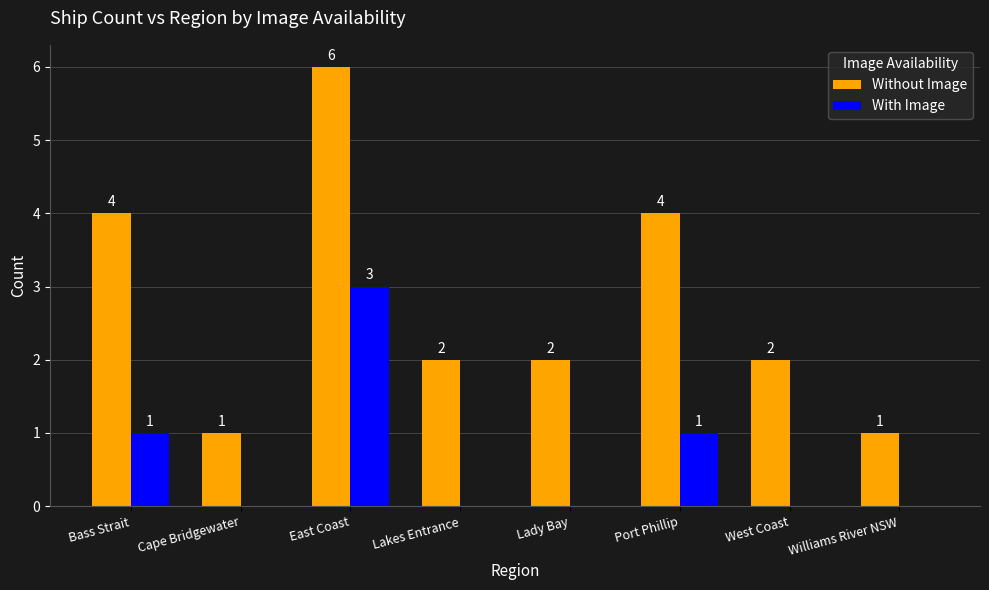

How many distinct data groups are displayed?

2